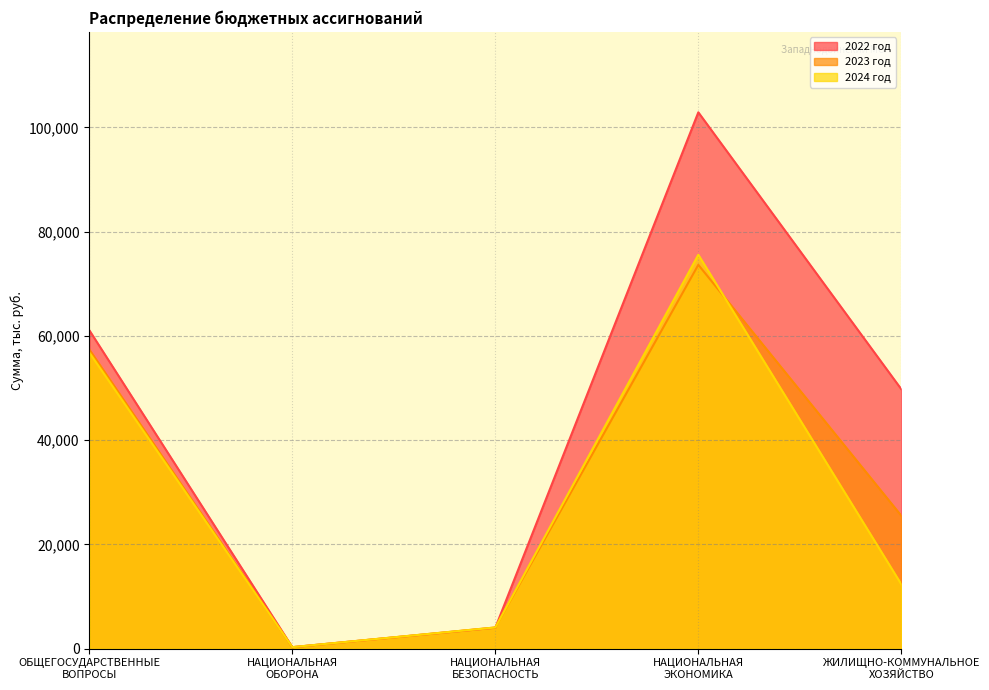

Where is the first local minimum for 2024 год?

НАЦИОНАЛЬНАЯ
ОБОРОНА